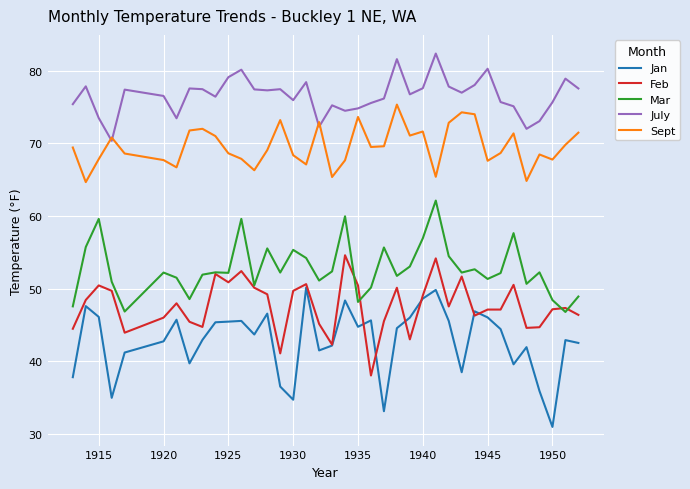

Count the number of data series in this chart.

5